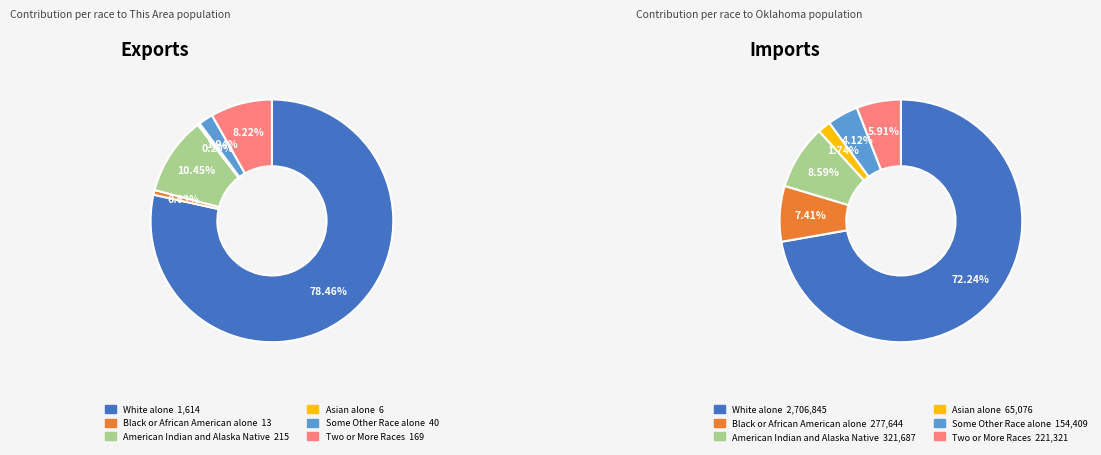

How many slices are in this pie chart?

6